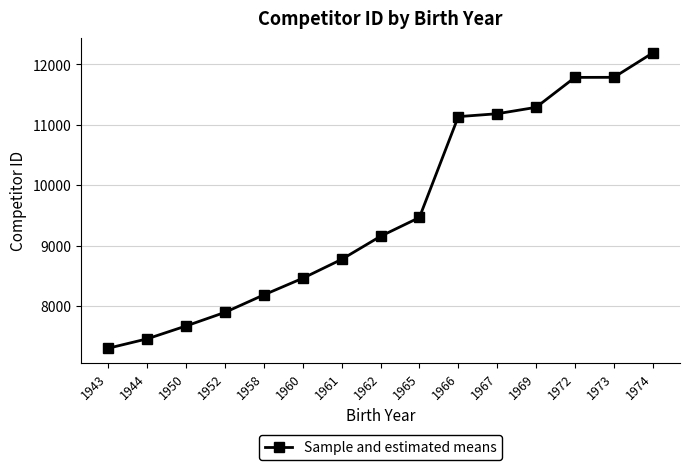

Where is the data nearest to the value 9746?

1965